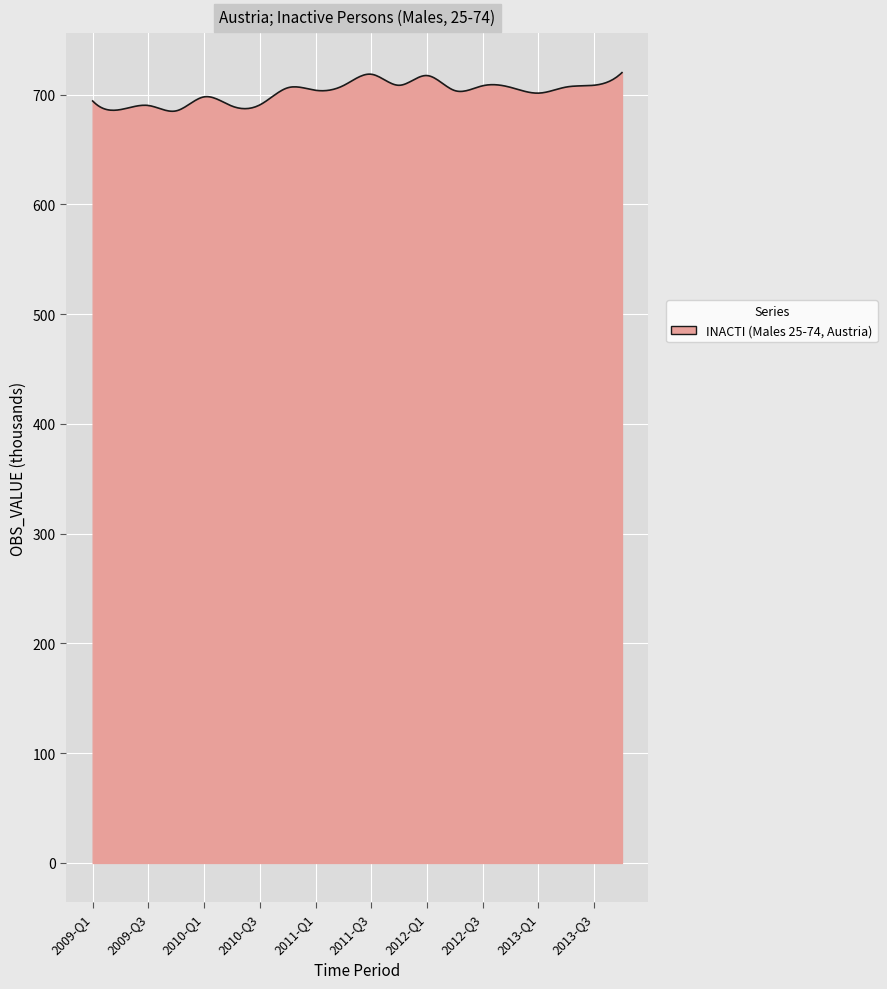

What is the smallest value displayed?

684.9